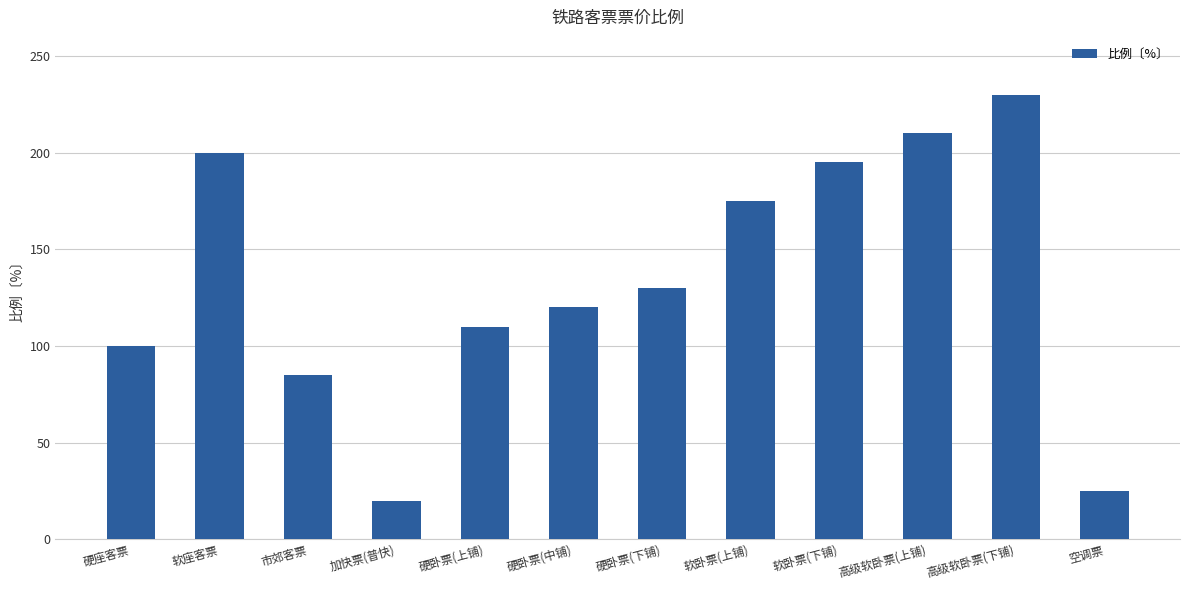

How many values are below 130?

6